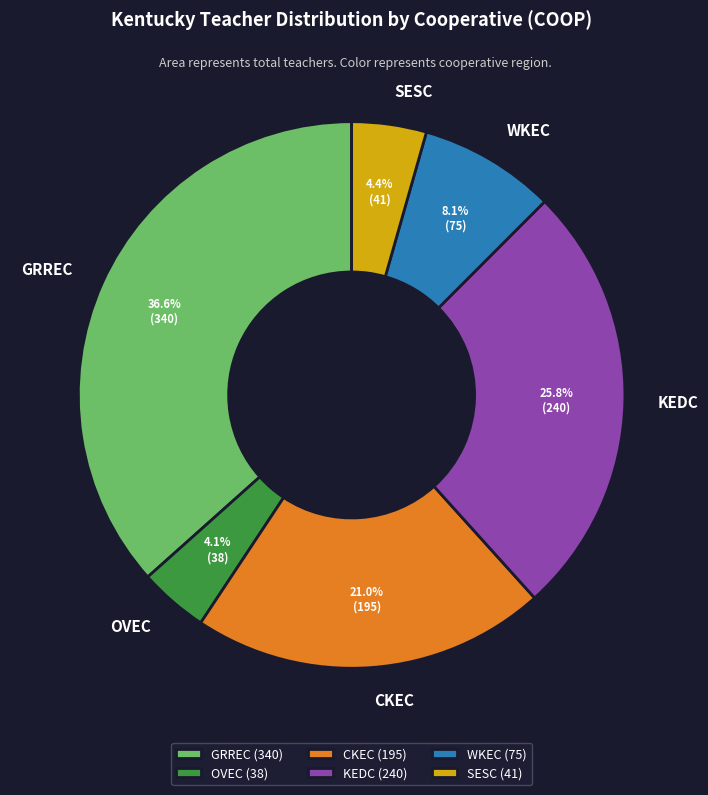

What percentage is the KEDC slice, to the nearest percent?

26%